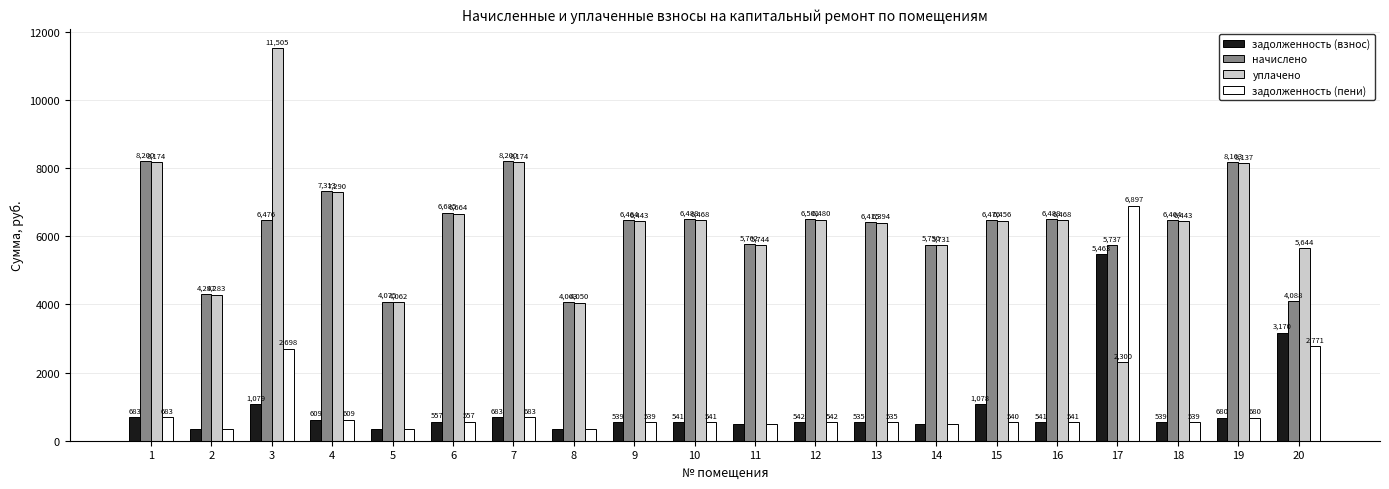

What is the difference between the second highest and second lowest values in the задолженность (пени) series?

2431.2